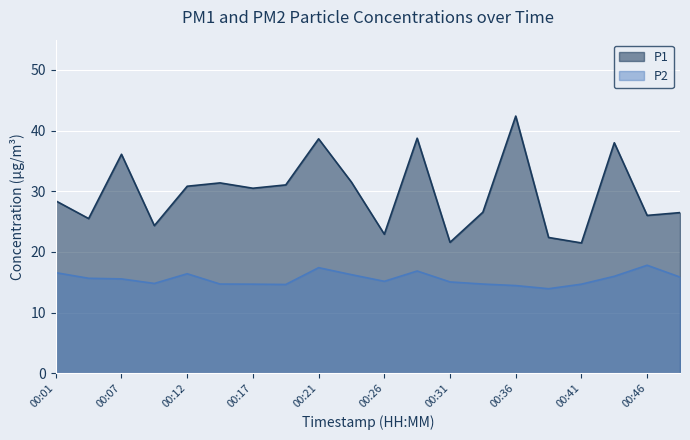

How many interior local valleys does the P2 series have?

4